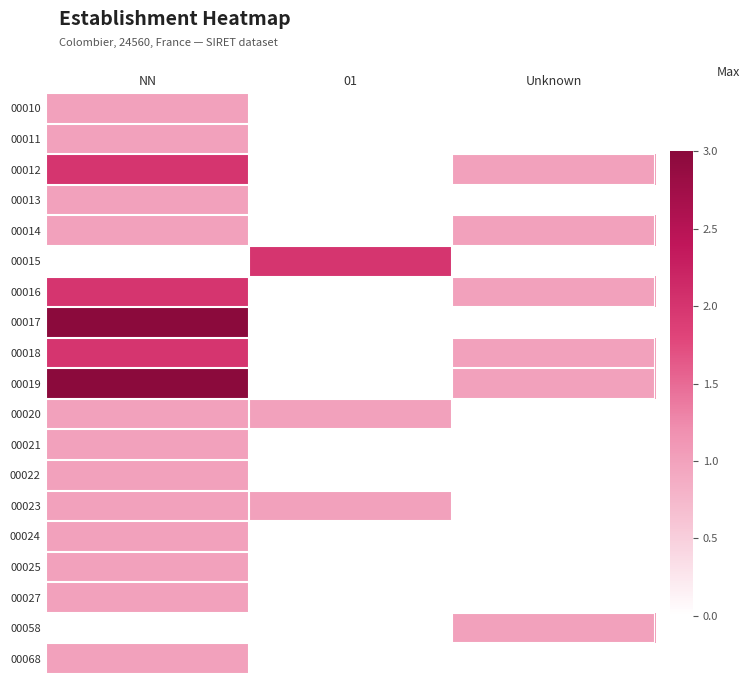

How many categories are shown in the chart?

3